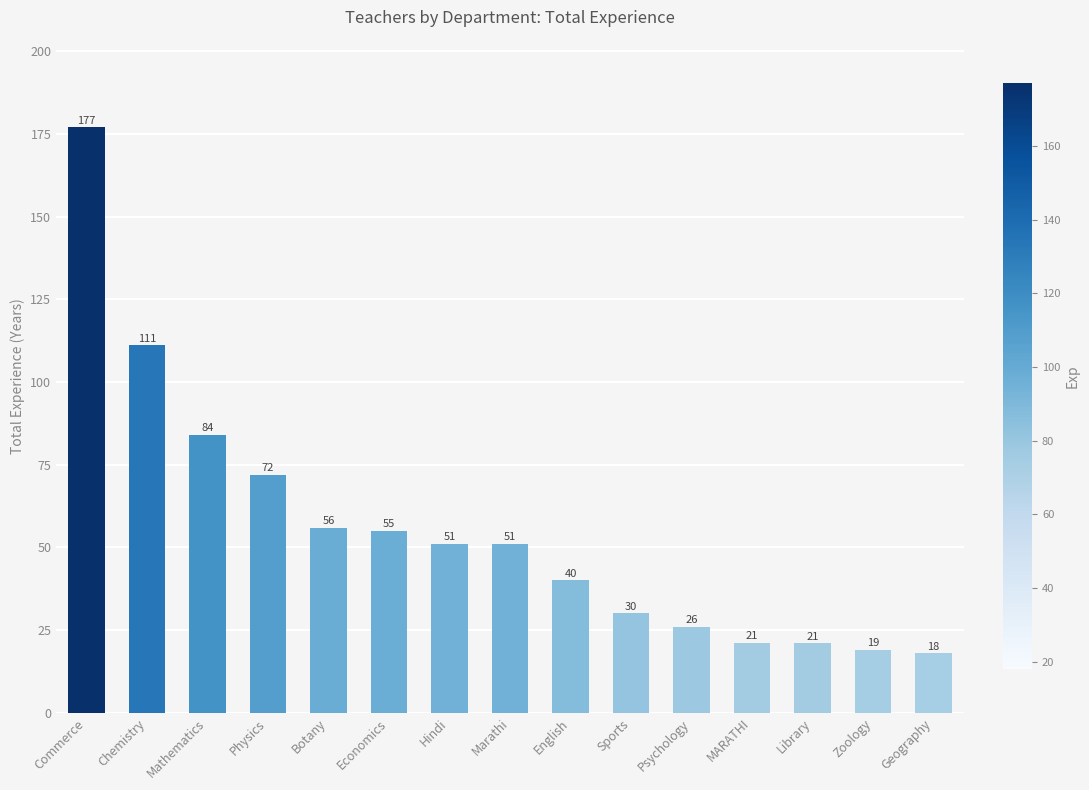

Are the bars grouped side by side (vs. stacked)?

No